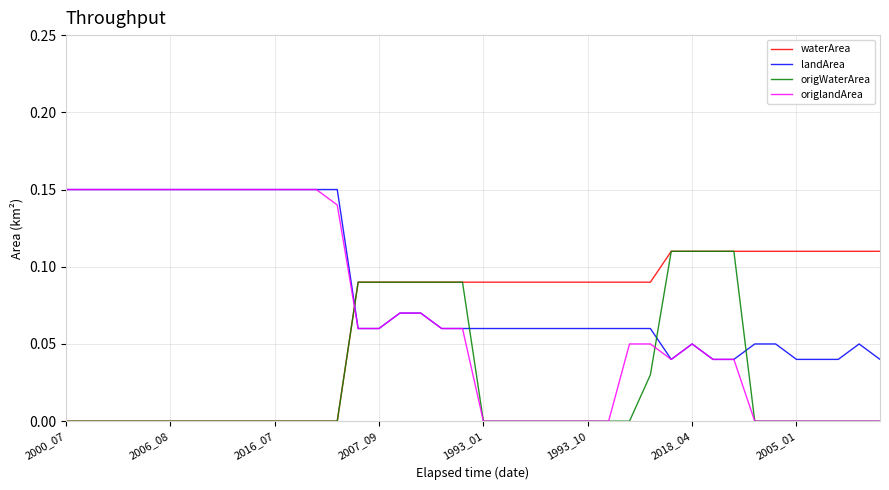

Count the number of data series in this chart.

4